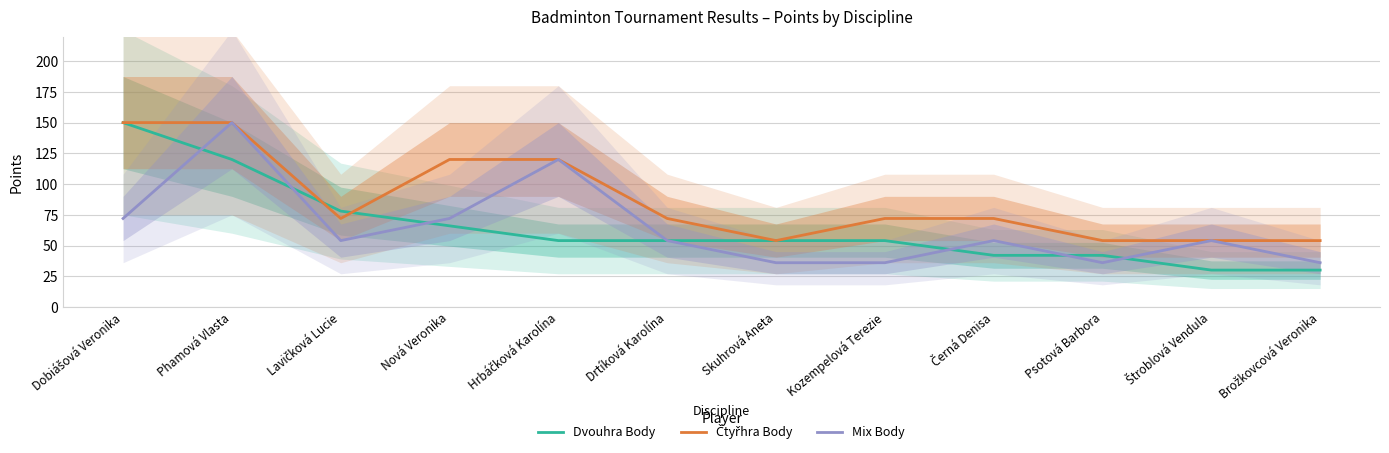

Reading right to left, extract all data points from this chart.

Dvouhra Body: Brožkovcová Veronika=30	Štroblová Vendula=30	Psotová Barbora=42	Černá Denisa=42	Kozempelová Terezie=54	Skuhrová Aneta=54	Drtíková Karolína=54	Hrbáčková Karolína=54	Nová Veronika=66	Lavičková Lucie=78	Phamová Vlasta=120	Dobiášová Veronika=150
Čtyřhra Body: Brožkovcová Veronika=54	Štroblová Vendula=54	Psotová Barbora=54	Černá Denisa=72	Kozempelová Terezie=72	Skuhrová Aneta=54	Drtíková Karolína=72	Hrbáčková Karolína=120	Nová Veronika=120	Lavičková Lucie=72	Phamová Vlasta=150	Dobiášová Veronika=150
Mix Body: Brožkovcová Veronika=36	Štroblová Vendula=54	Psotová Barbora=36	Černá Denisa=54	Kozempelová Terezie=36	Skuhrová Aneta=36	Drtíková Karolína=54	Hrbáčková Karolína=120	Nová Veronika=72	Lavičková Lucie=54	Phamová Vlasta=150	Dobiášová Veronika=72